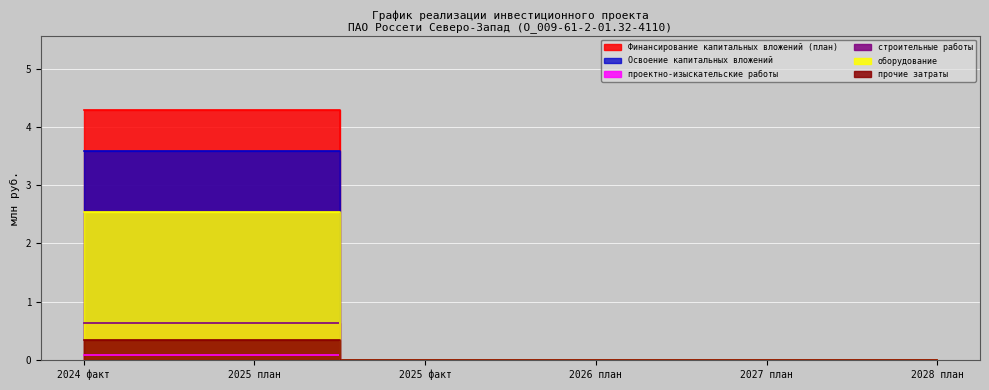

True or false: Финансирование капитальных вложений (план) and Освоение капитальных вложений cross at least once.

False